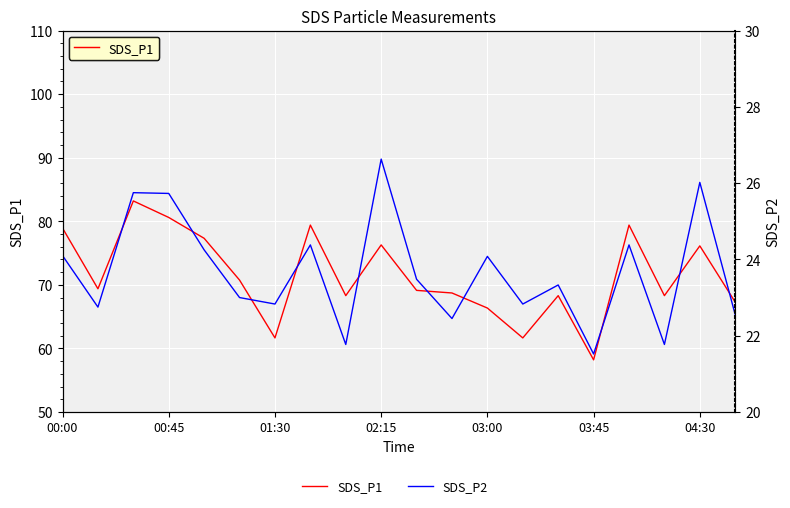

Is the value of SDS_P1 at 19 greater than the value of SDS_P2 at 9?

Yes